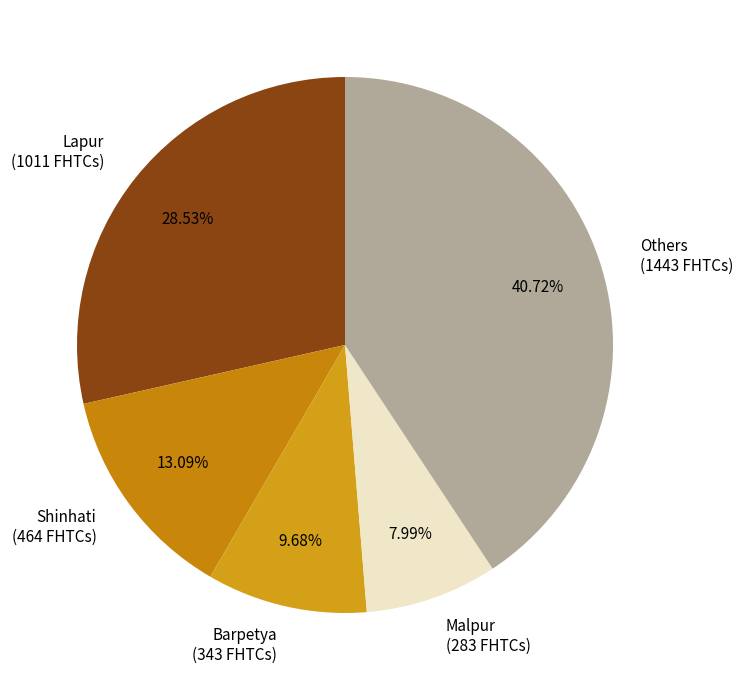

Is the sum of Shinhati (464 FHTCs) and Malpur (283 FHTCs) greater than half?

No